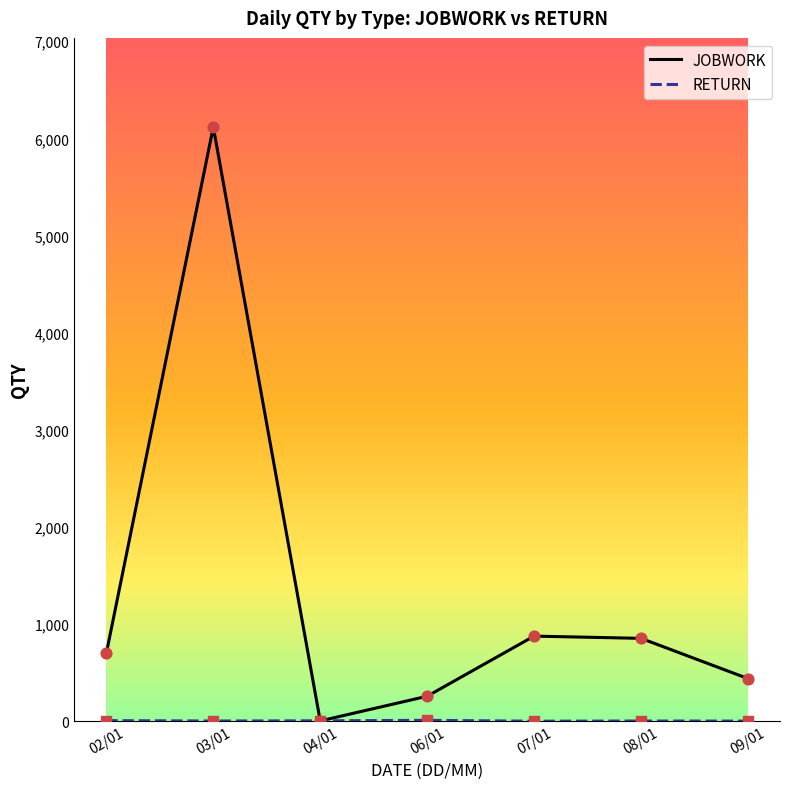

What is the total value across all series at 04/01?

7